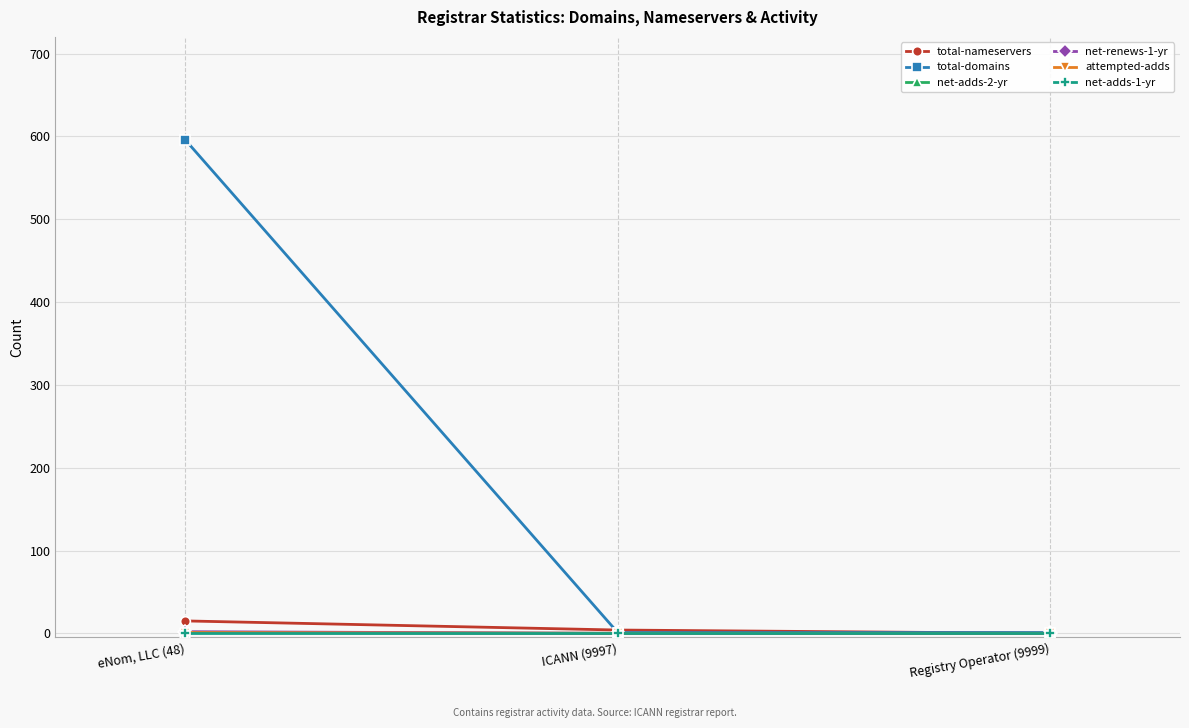

What is the average value of the total-domains series?

199